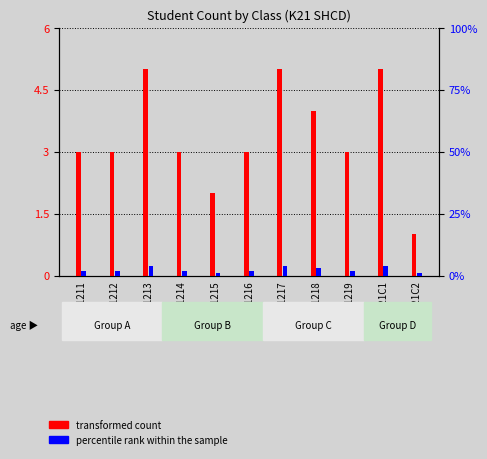

Count the percentile rank within the sample values in the range 2 to 4.

9